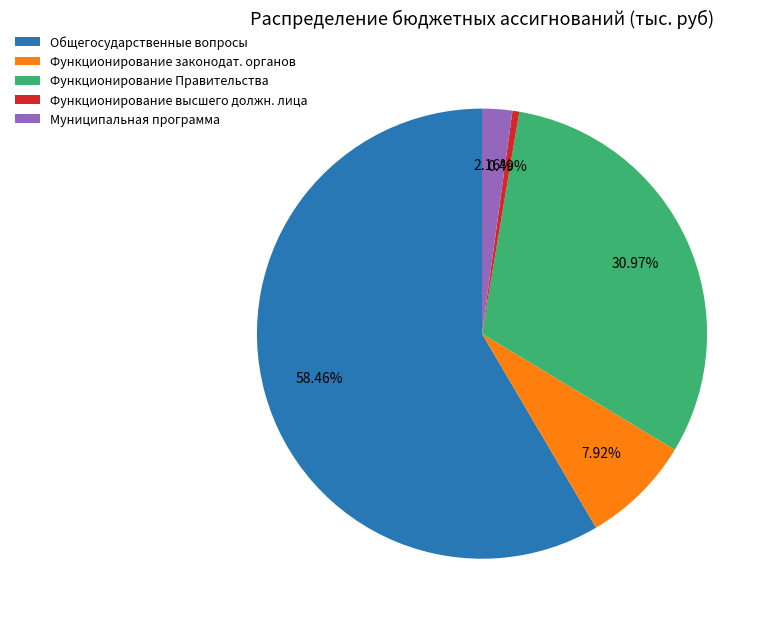

What is the smallest slice in the pie chart?

Функционирование высшего должн. лица